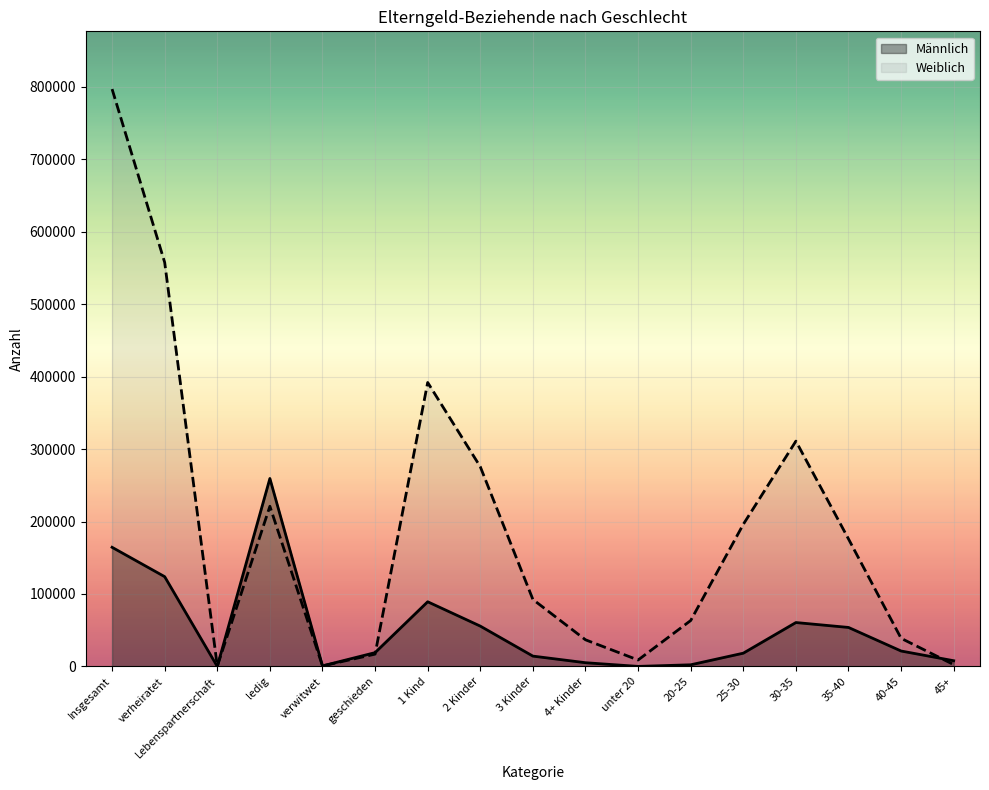

Is it true that Männlich equals 23 at Lebenspartnerschaft?

False